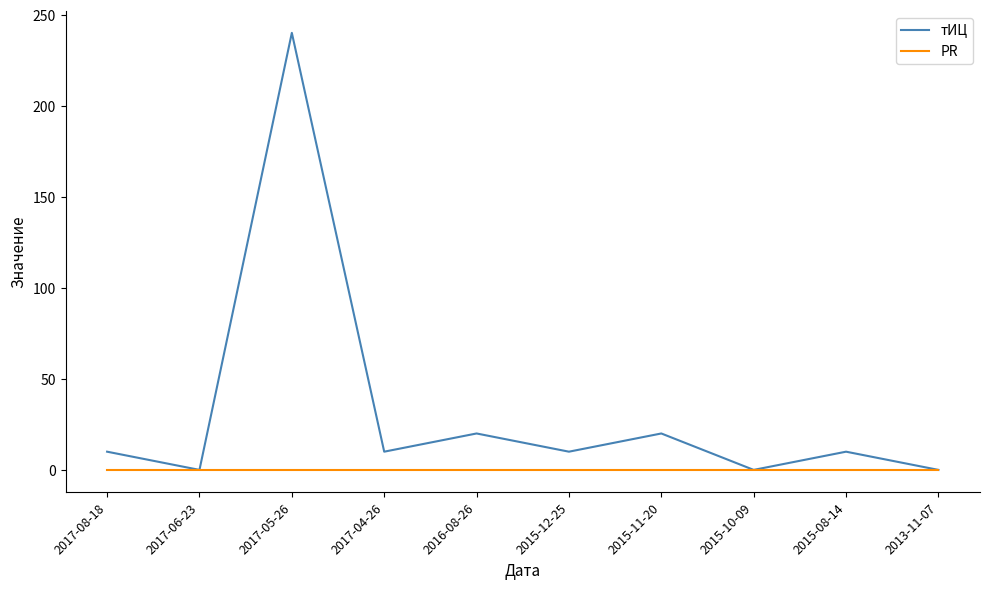

Which series has the largest total across all categories?

тИЦ